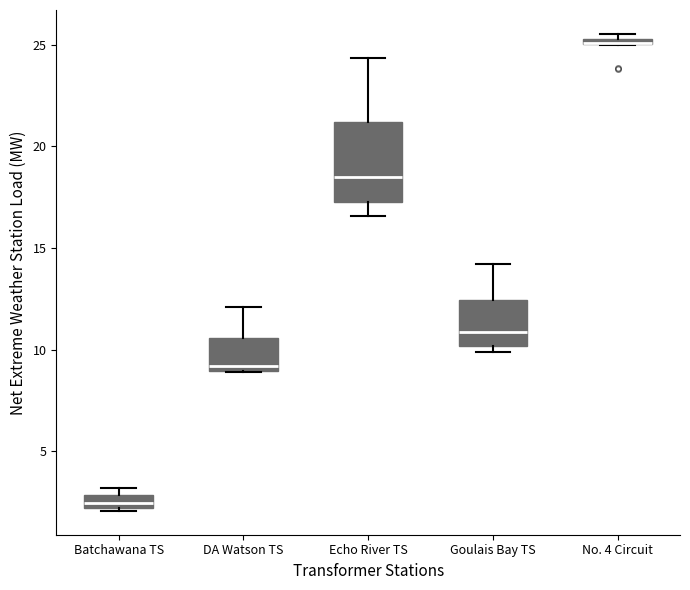

Where does the upper whisker of the box for Echo River TS end on the y-axis? The values are not printed on the chart, so give them approximately, as read against the axis.

24.5